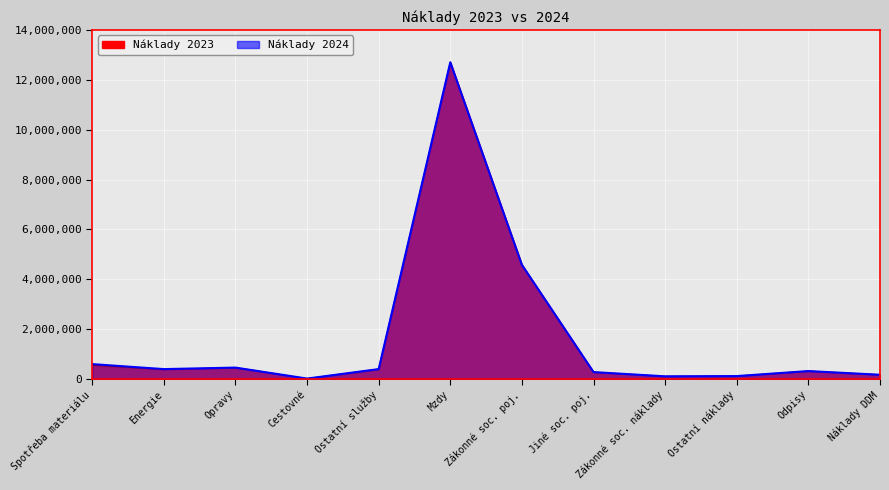

Which series has the largest total across all categories?

Náklady 2024